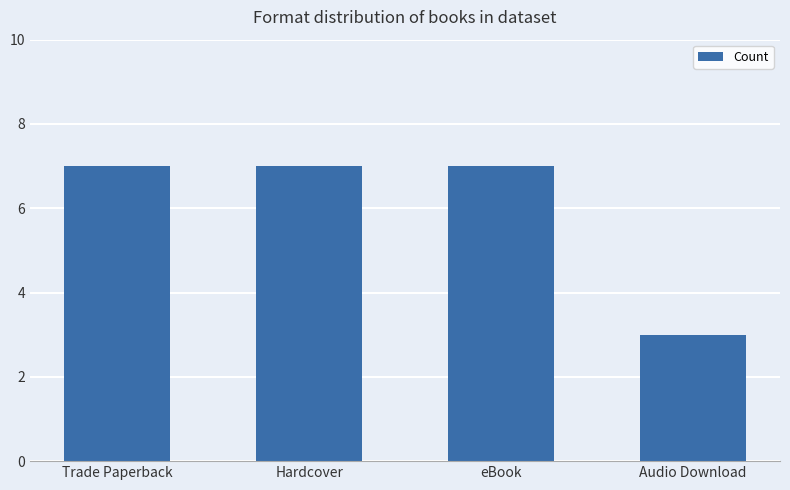

How many series are shown in this chart?

1